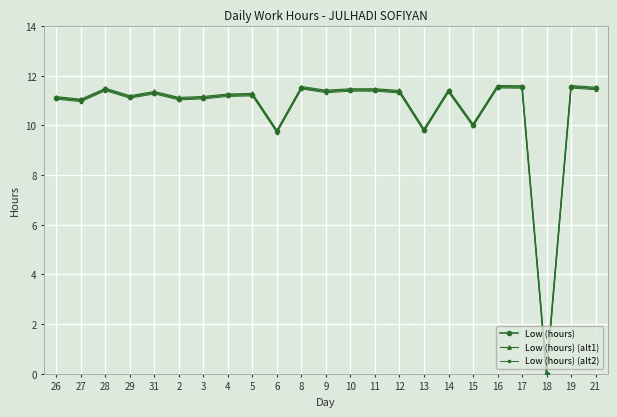

What is the difference between the highest and lowest values at 13?

0.1